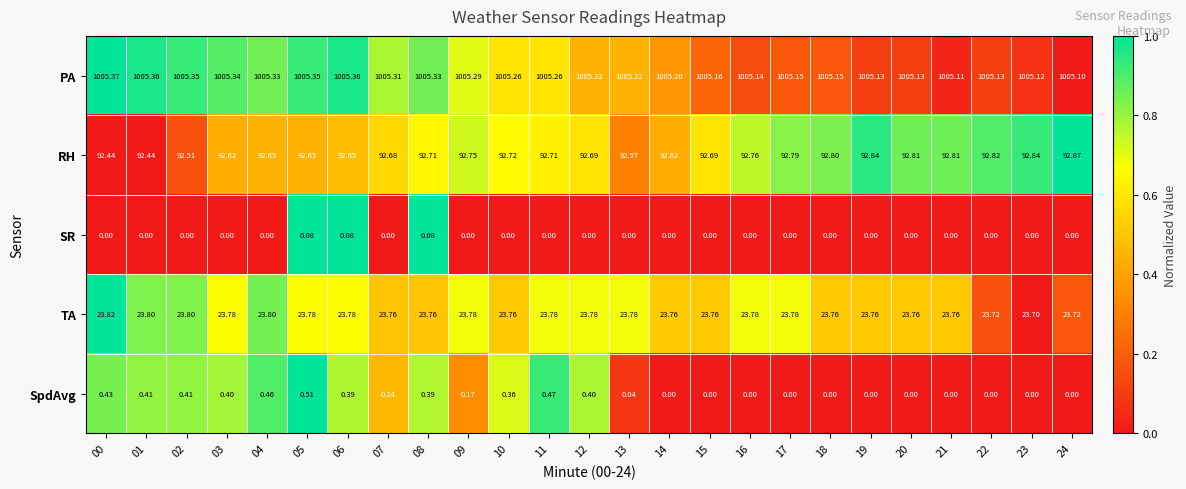

Rank the series by their maximum value, from lowest to highest.

SR, SpdAvg, TA, RH, PA